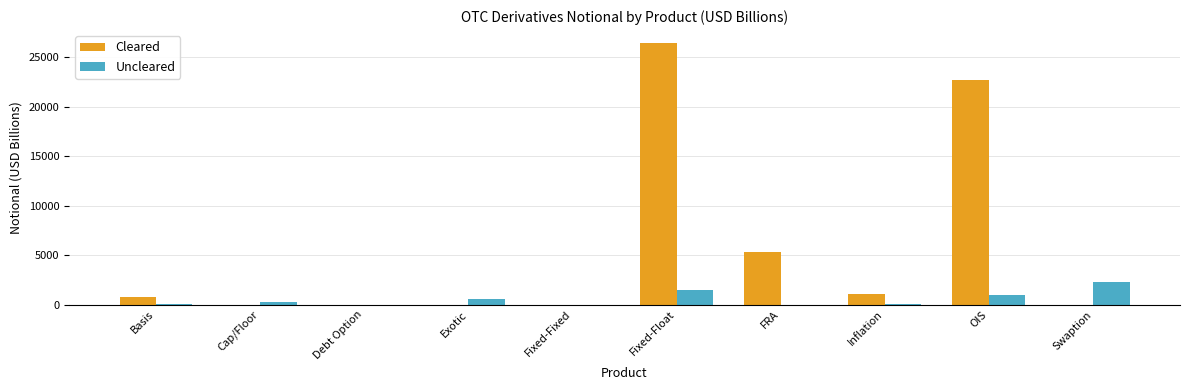

How many categories are shown in the chart?

10